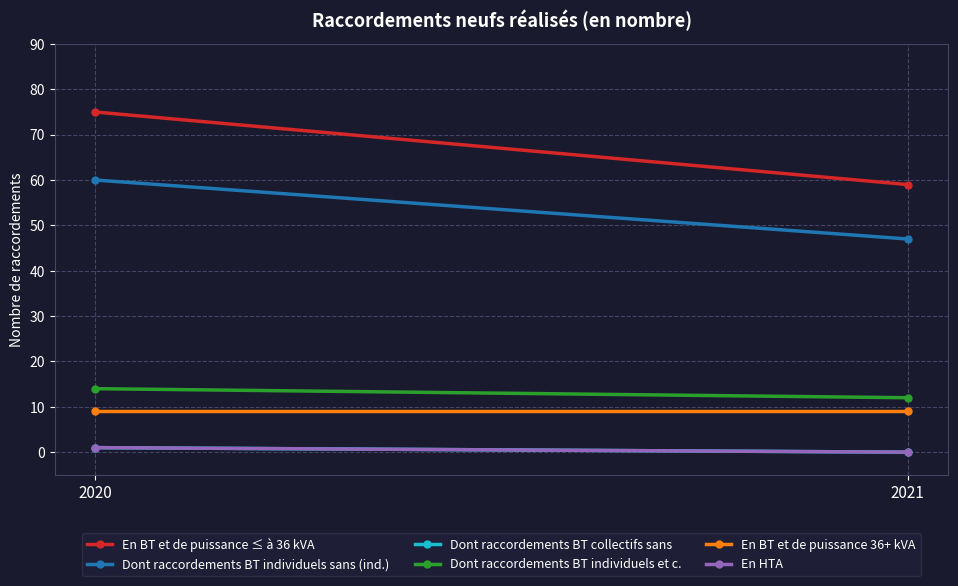

What is the average value of the En BT et de puissance 36+ kVA series?

9